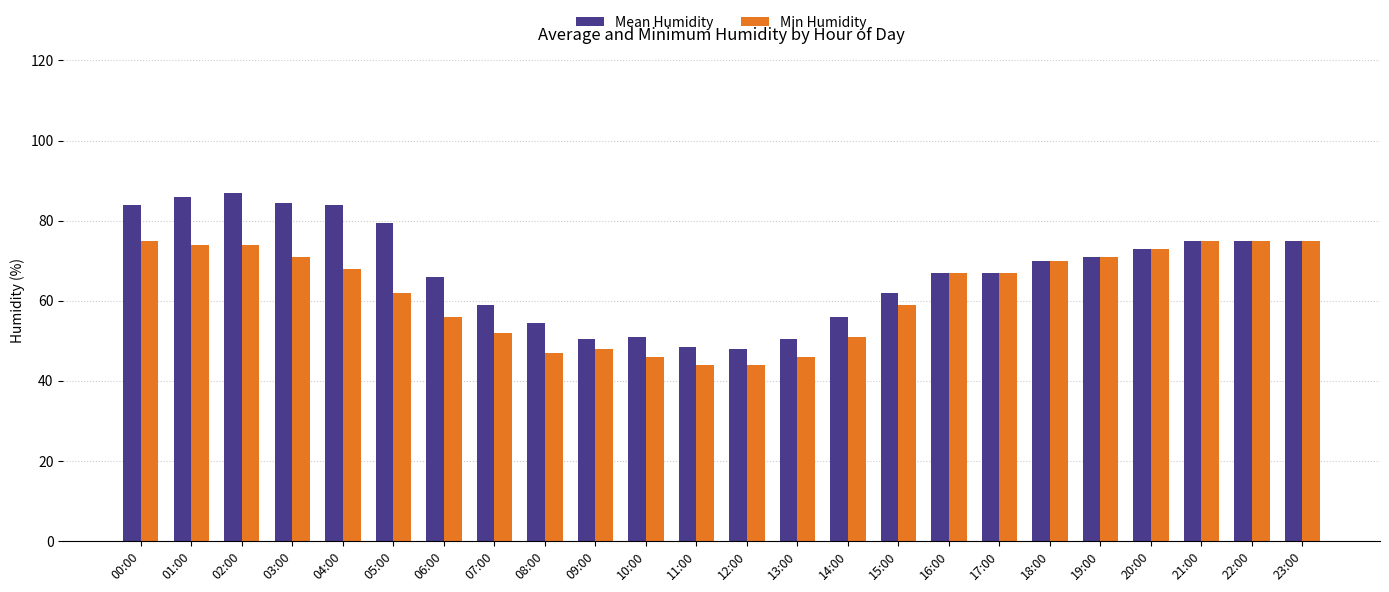

The value of Min Humidity at 08:00 is 47.0. True or false?

True